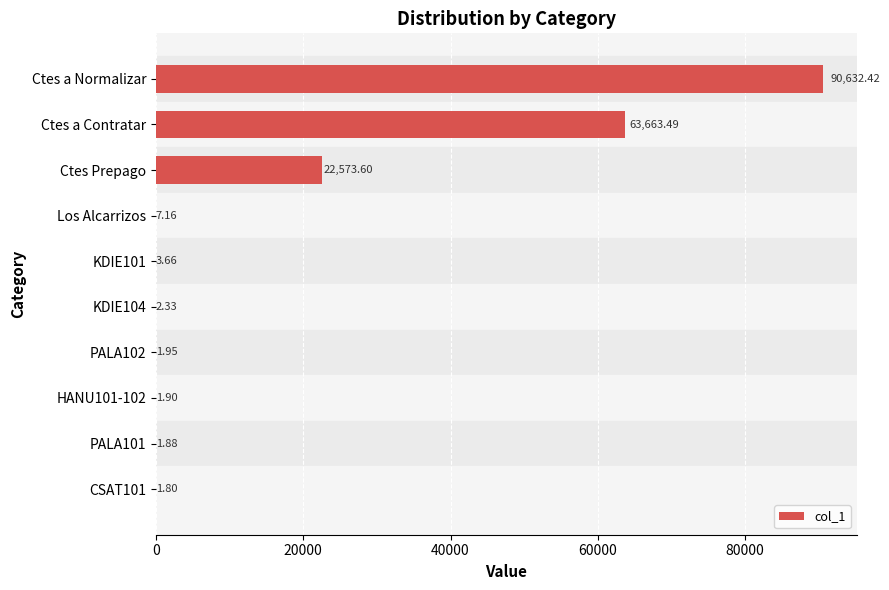

Where is the data nearest to the value 45317?

Ctes a Contratar